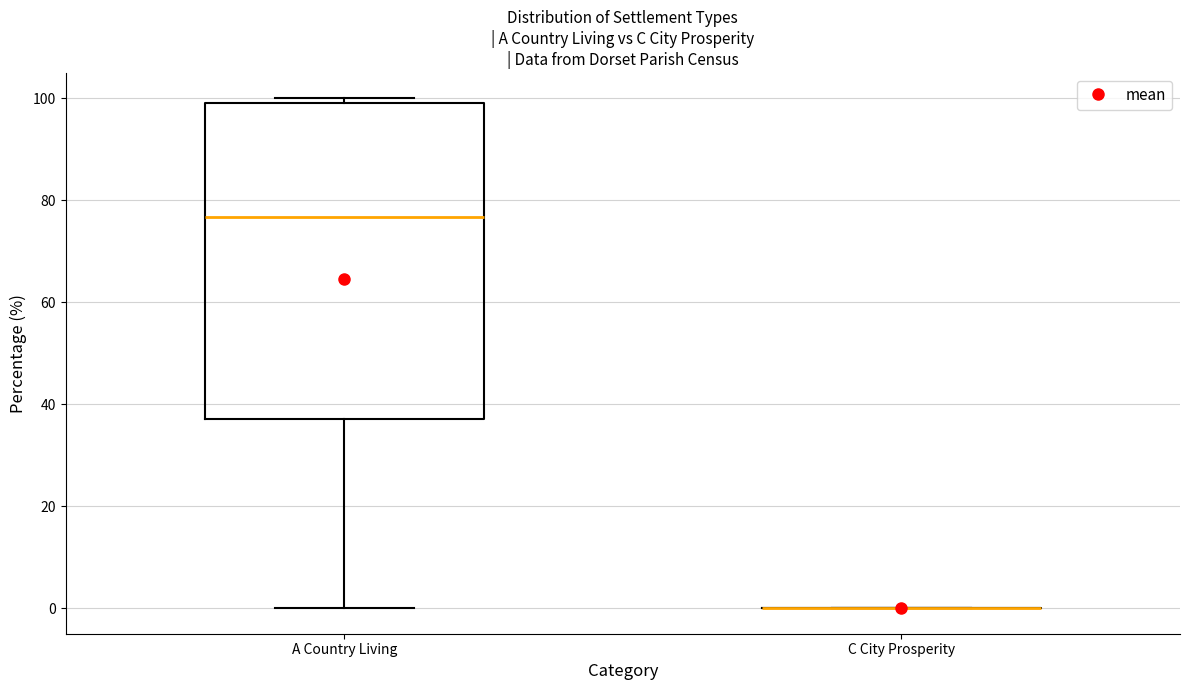

Which box is the tallest, from its lower edge to its upper edge?

A Country Living